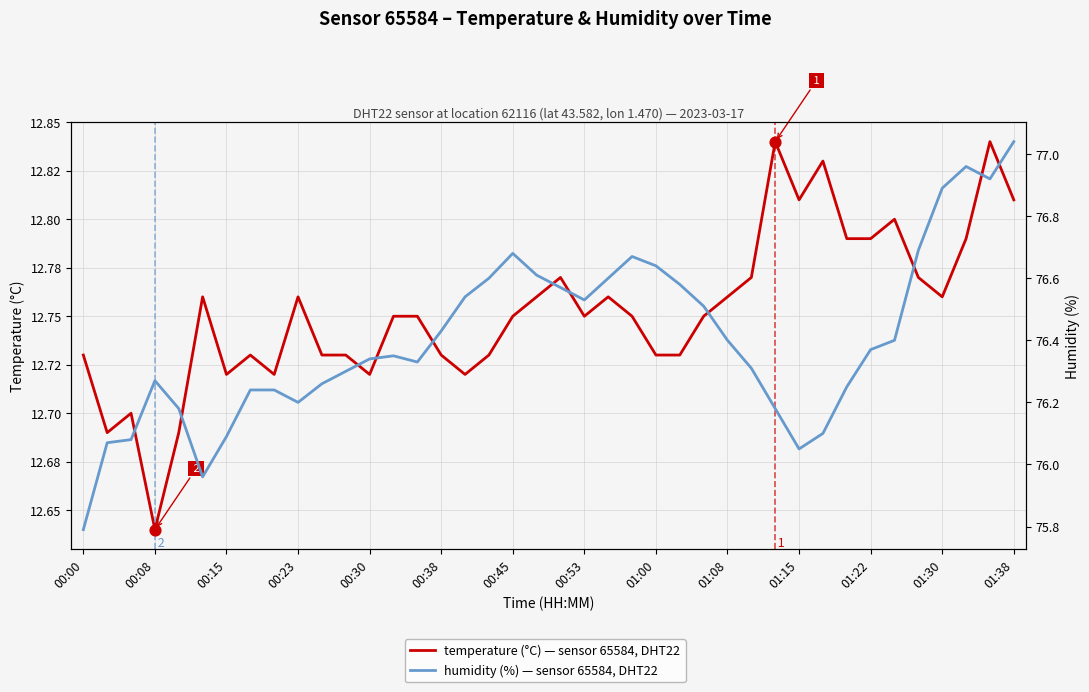

Which series reaches the minimum Y coordinate?

temperature: DHT22 sensor 65584